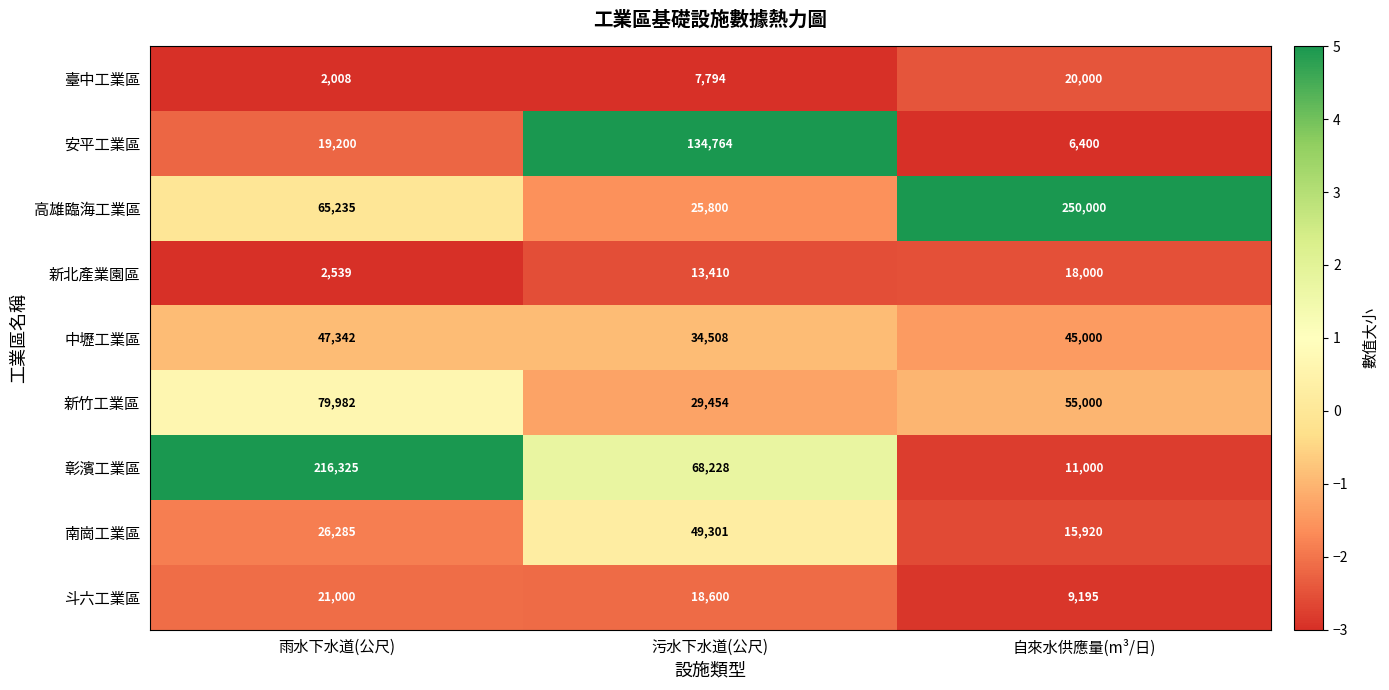

List the series in order of their peak value, lowest first.

新北產業園區, 臺中工業區, 斗六工業區, 中壢工業區, 南崗工業區, 新竹工業區, 安平工業區, 彰濱工業區, 高雄臨海工業區